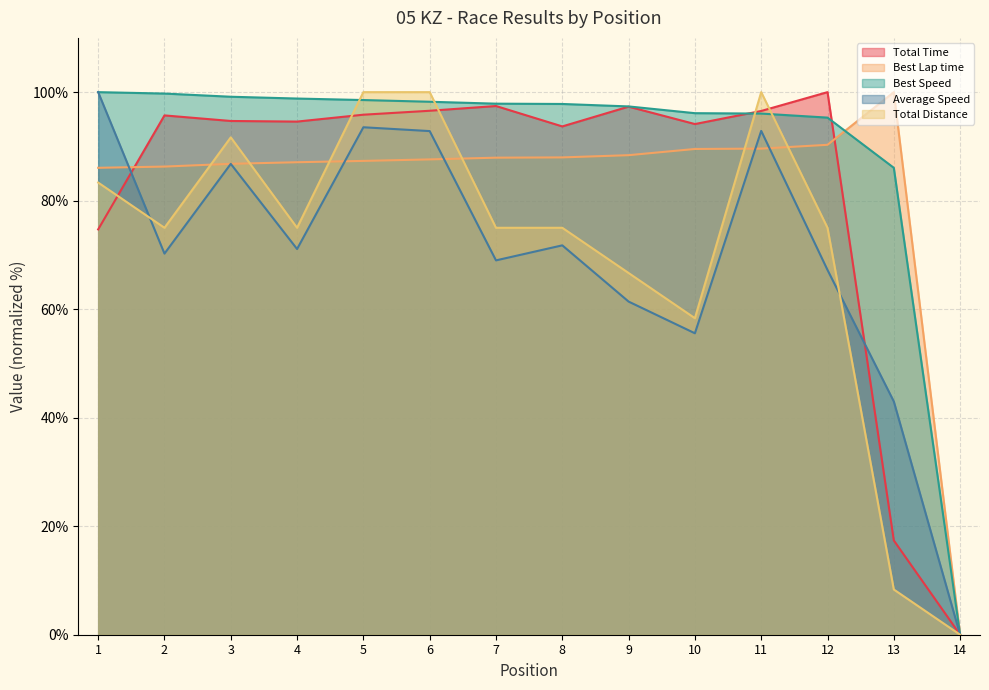

What is the sum of all Best Speed values?

1261.1